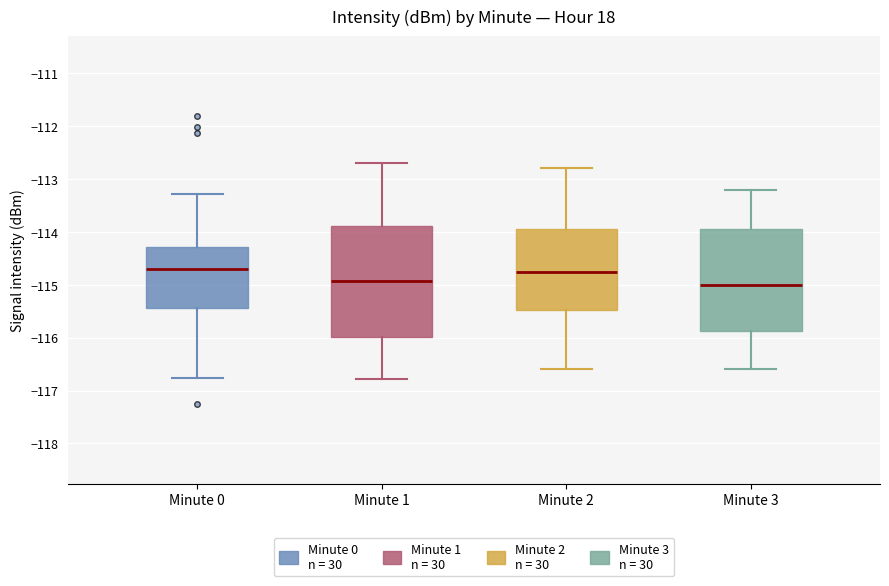

Comparing the boxes themselves (not the whiskers), which one is the tallest?

Minute 1